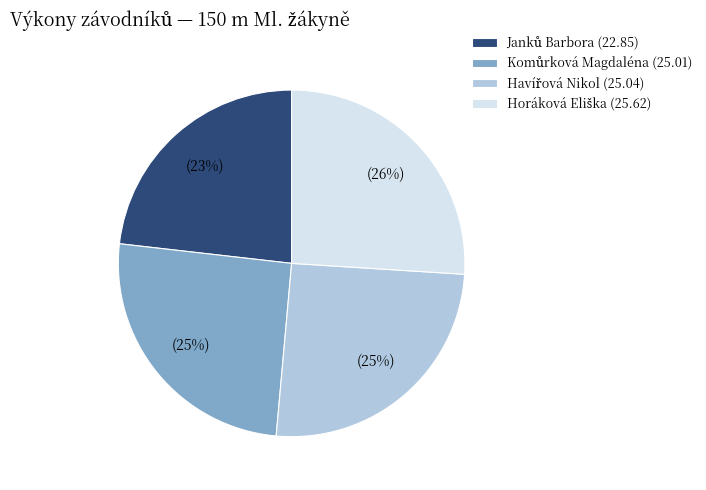

Is there a majority slice in this chart?

No